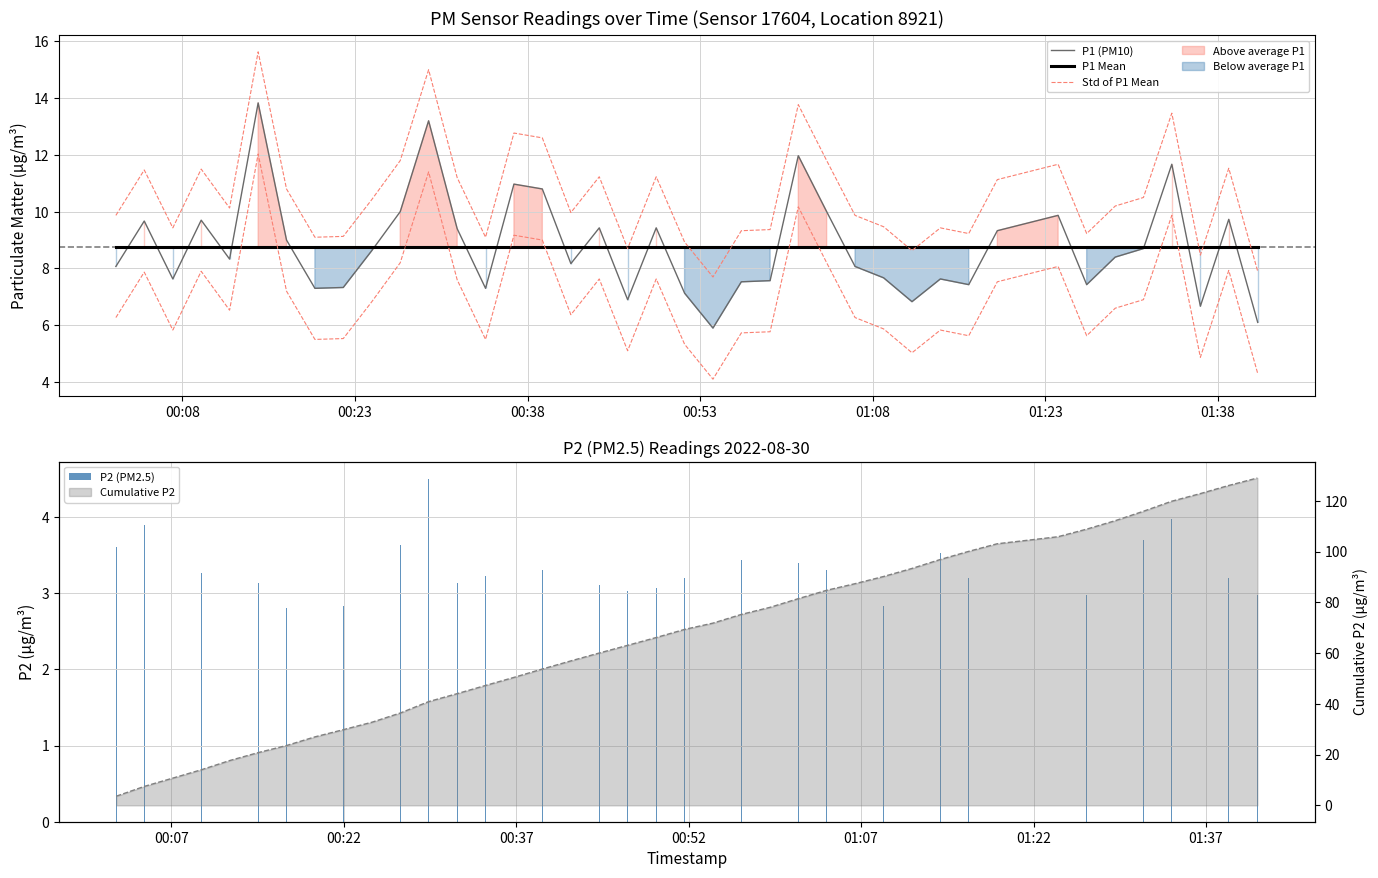

Which series has the largest total across all categories?

Std of P1 Mean